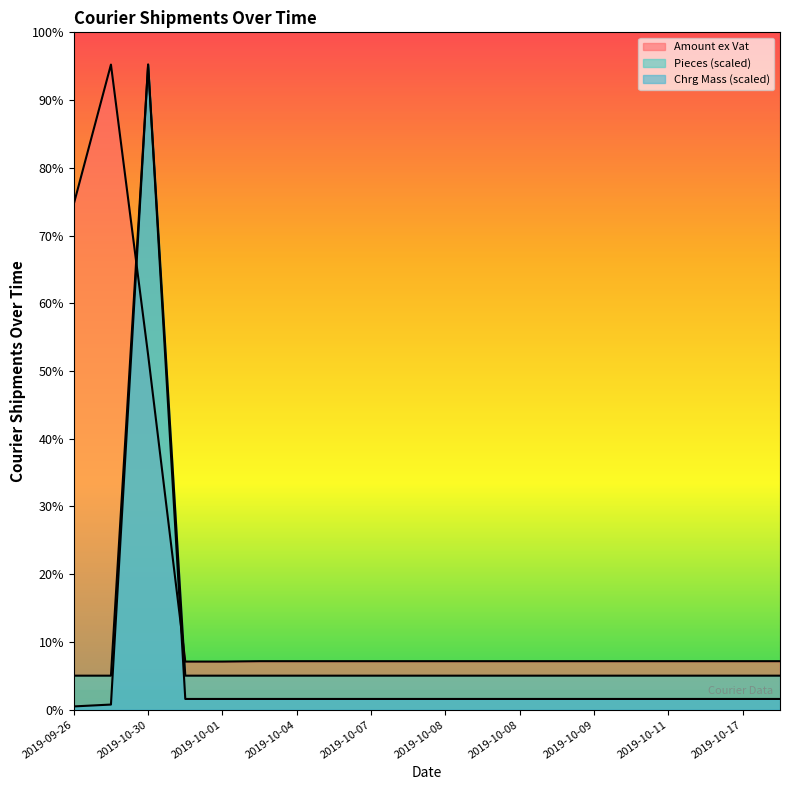

How many interior local peaks does the Chrg Mass series have?

1